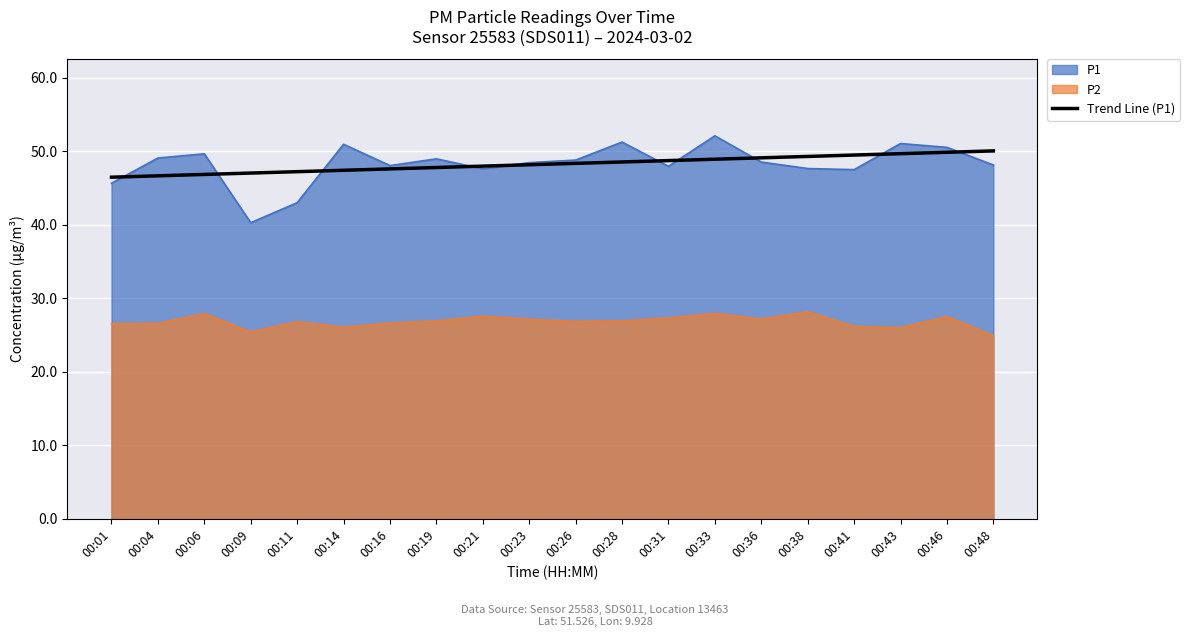

Reading right to left, list all the values displayed in this chart.

00:48=50.0	00:46=49.9	00:43=49.7	00:41=49.5	00:38=49.3	00:36=49.1	00:33=48.9	00:31=48.7	00:28=48.5	00:26=48.4	00:23=48.2	00:21=48.0	00:19=47.8	00:16=47.6	00:14=47.4	00:11=47.2	00:09=47.0	00:06=46.8	00:04=46.7	00:01=46.5